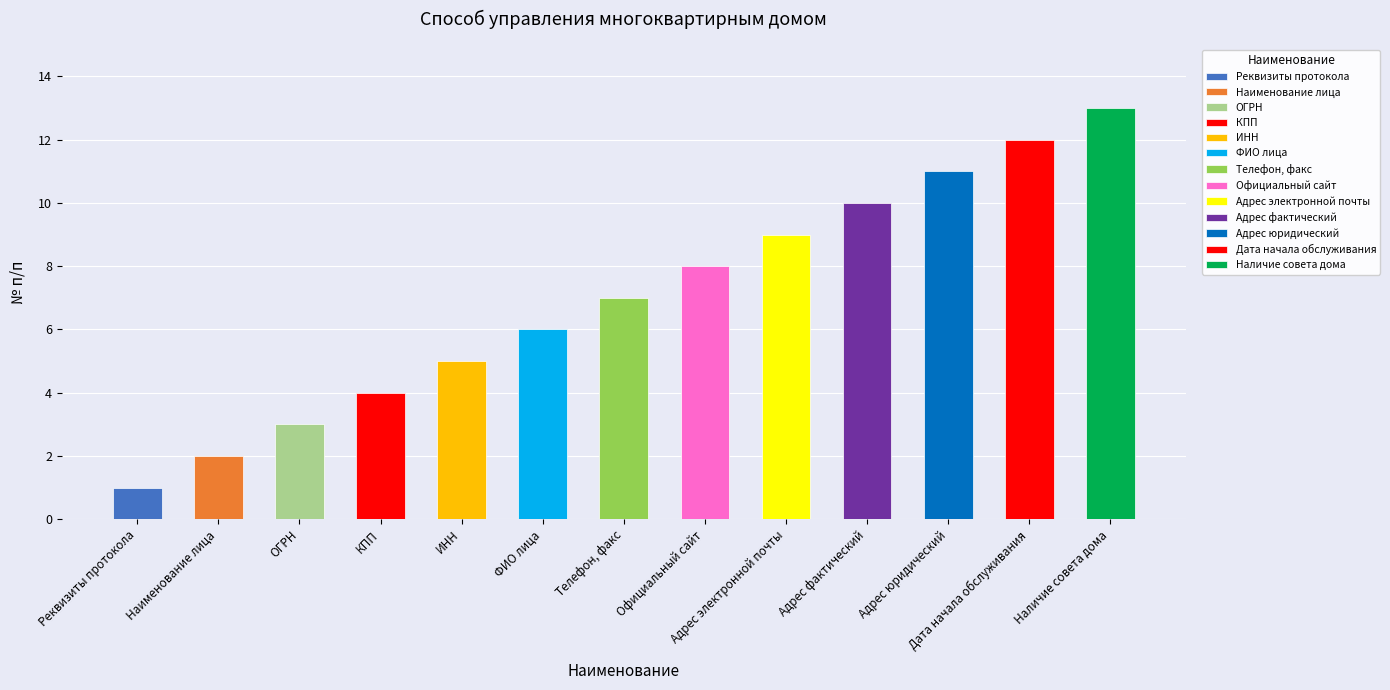

How many bars are there in total?

13